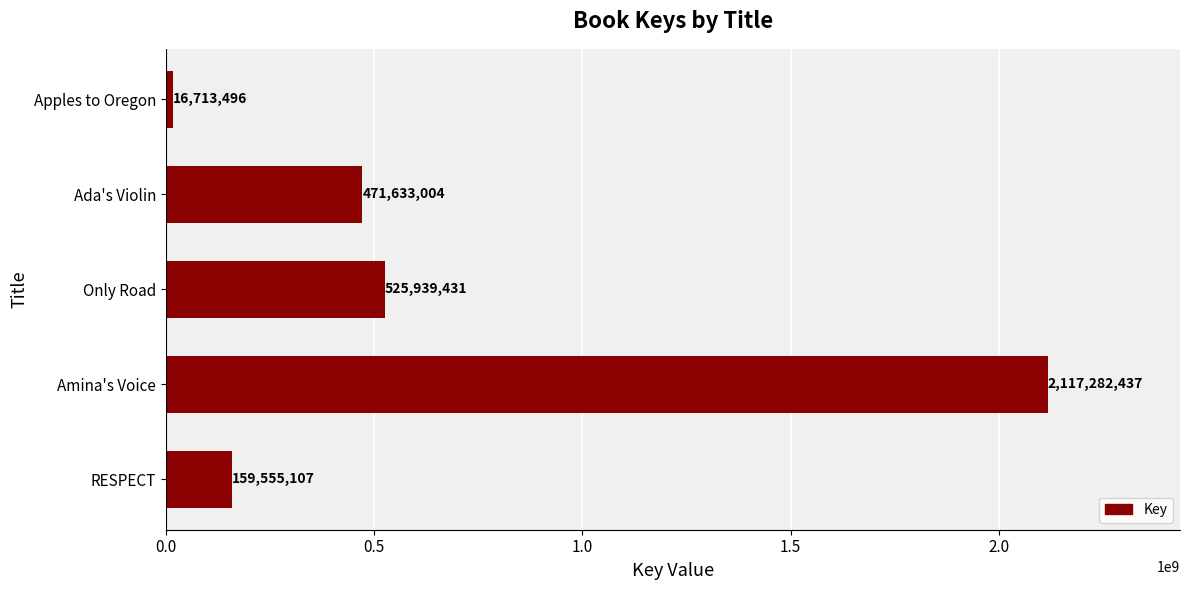

List the labels in order of value, smallest first.

Apples to Oregon, RESPECT, Ada's Violin, Only Road, Amina's Voice